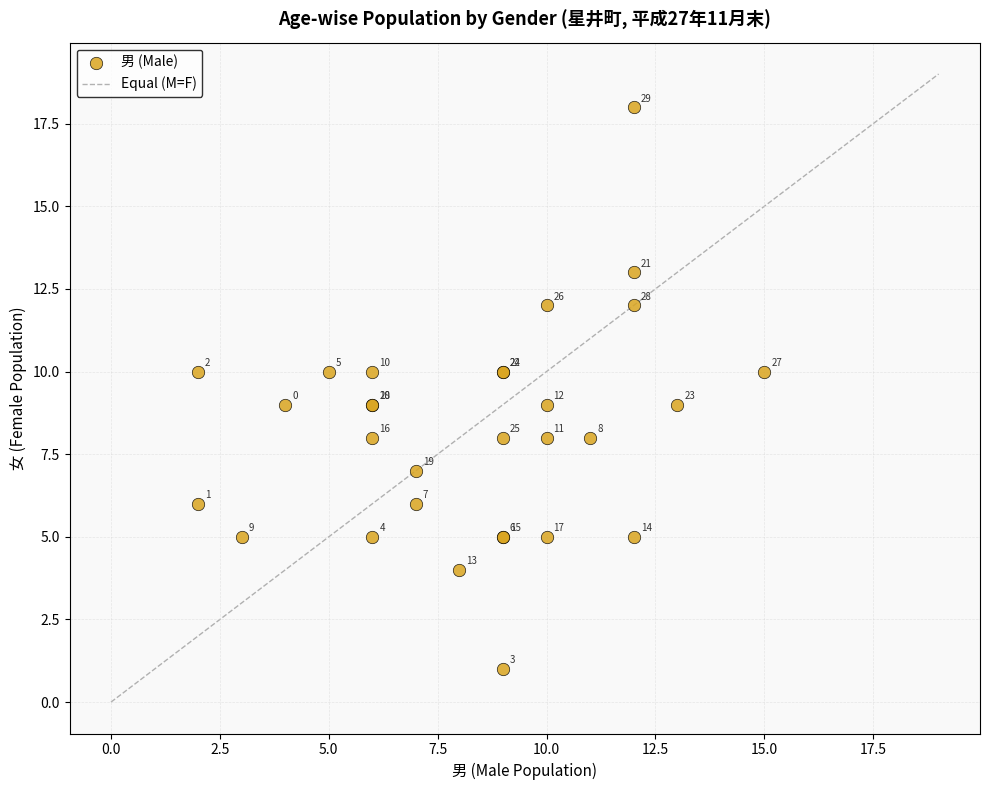

What Y value in the scatter plot is closest to 9?

9